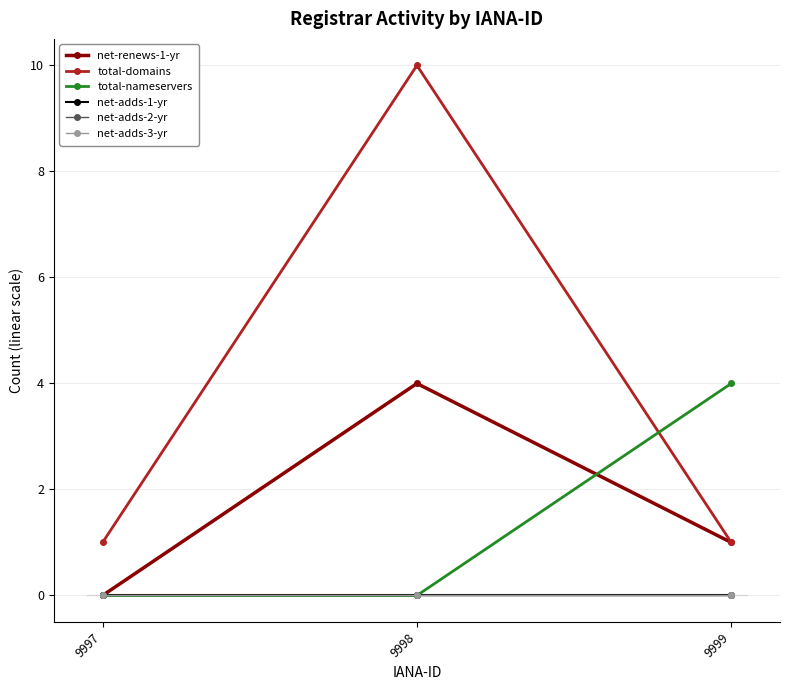

Is it true that net-renews-1-yr equals 0 at 9999?

False